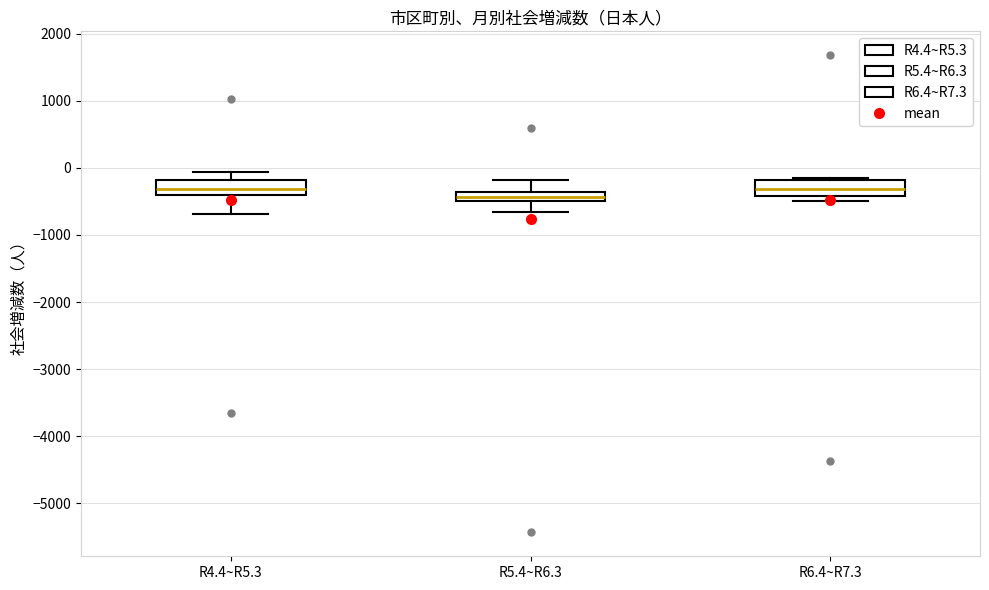

Where does the median line of the box for R4.4~R5.3 sit on the y-axis? The values are not printed on the chart, so give them approximately, as read against the axis.

-300